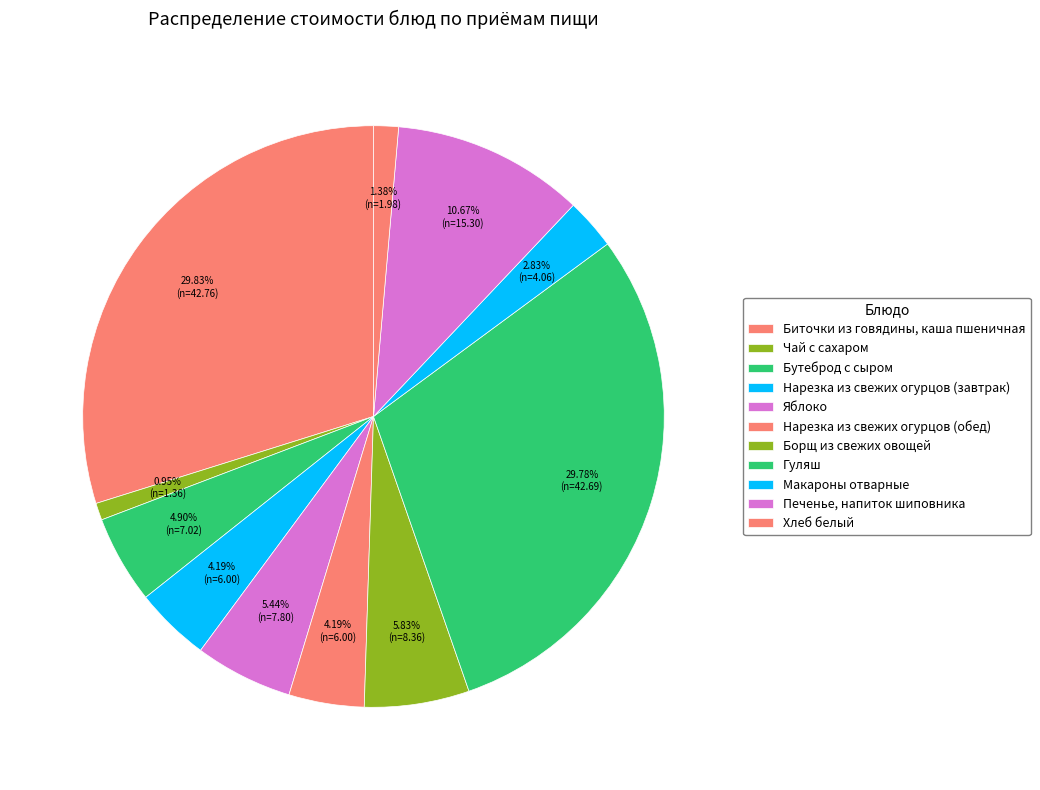

True or false: Бутеброд с сыром accounts for 5% of the total.

True